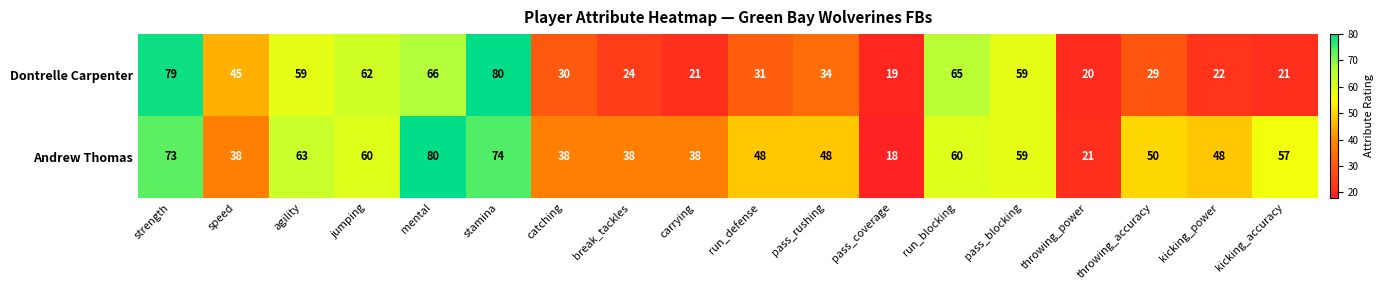

What is the maximum value shown in the chart?

80